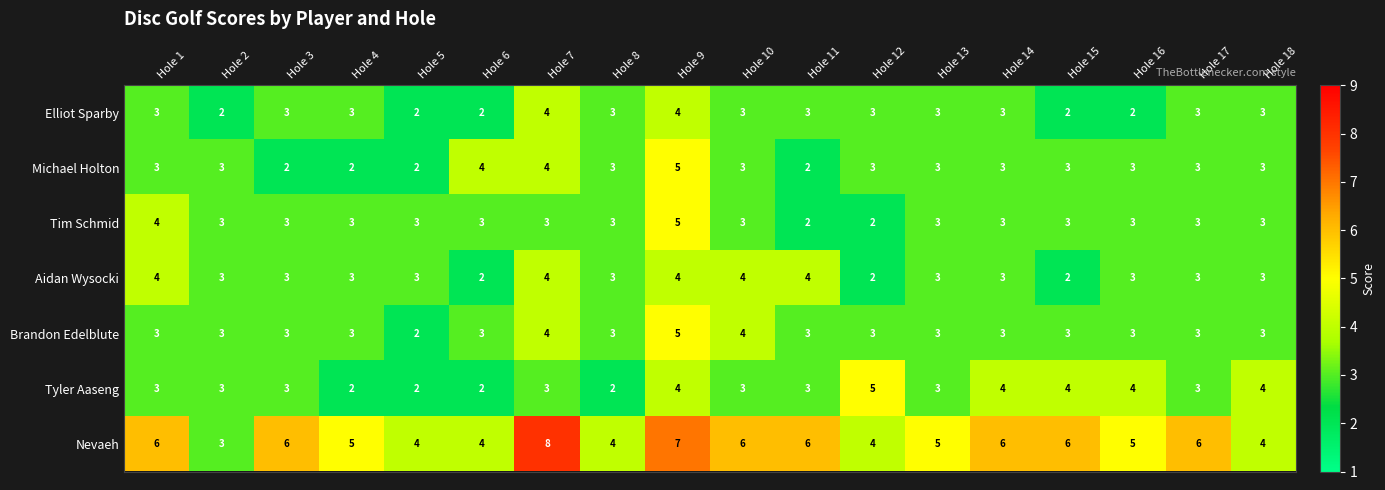

Which category has the highest value across all series?

Hole 7